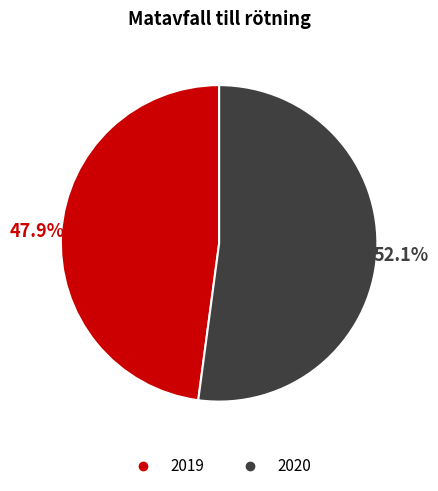

Which slice is the largest?

2020